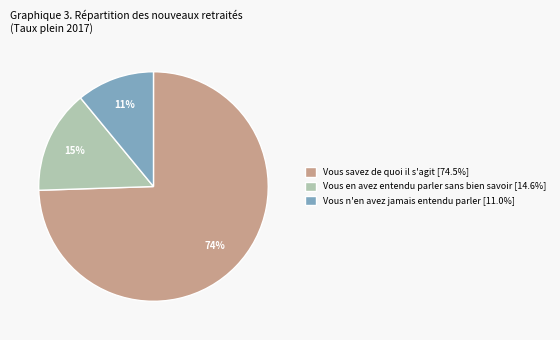

Which slice is the largest?

Vous savez de quoi il s'agit